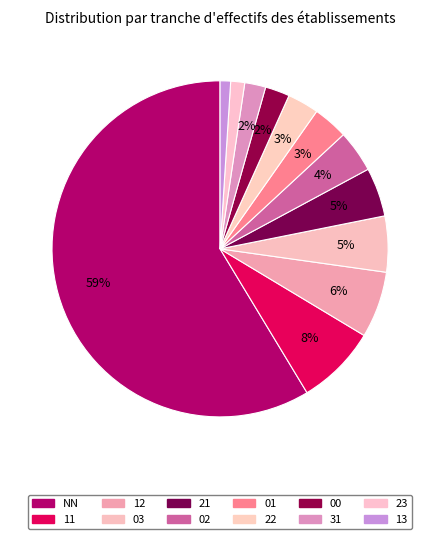

The 13 slice represents 1% of the pie. True or false?

True